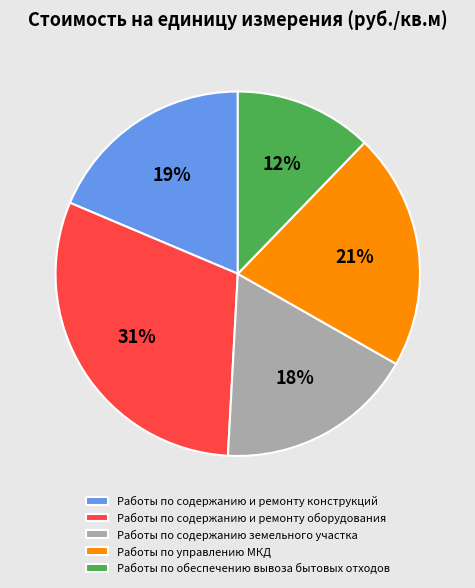

Rank the categories by value from highest to lowest.

Работы по содержанию и ремонту оборудования, Работы по управлению МКД, Работы по содержанию и ремонту конструкций, Работы по содержанию земельного участка, Работы по обеспечению вывоза бытовых отходов